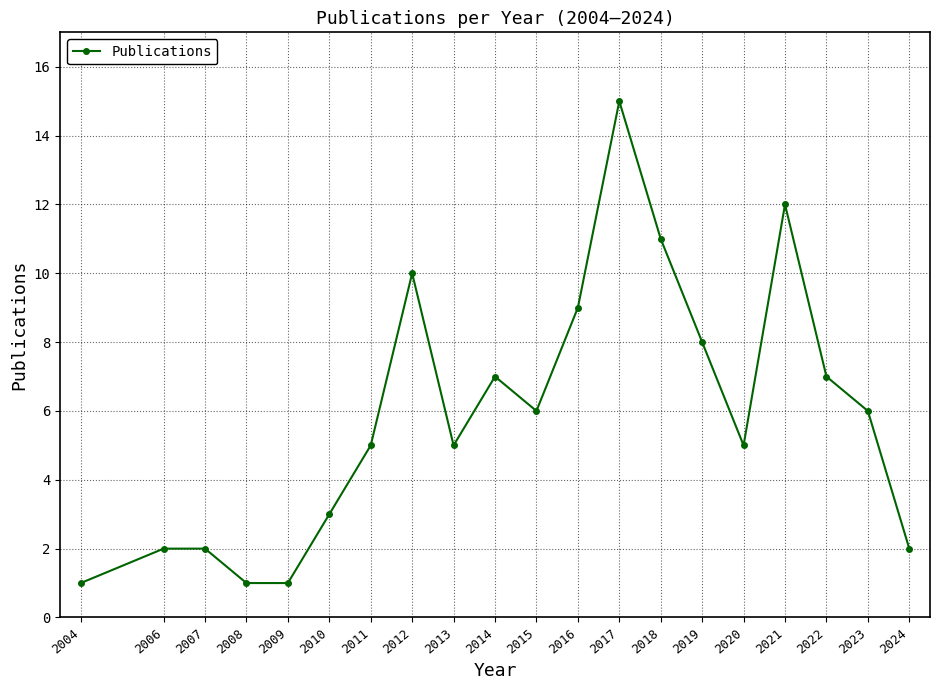

What is the ratio of the value at 2018 to the value at 2021?

0.9